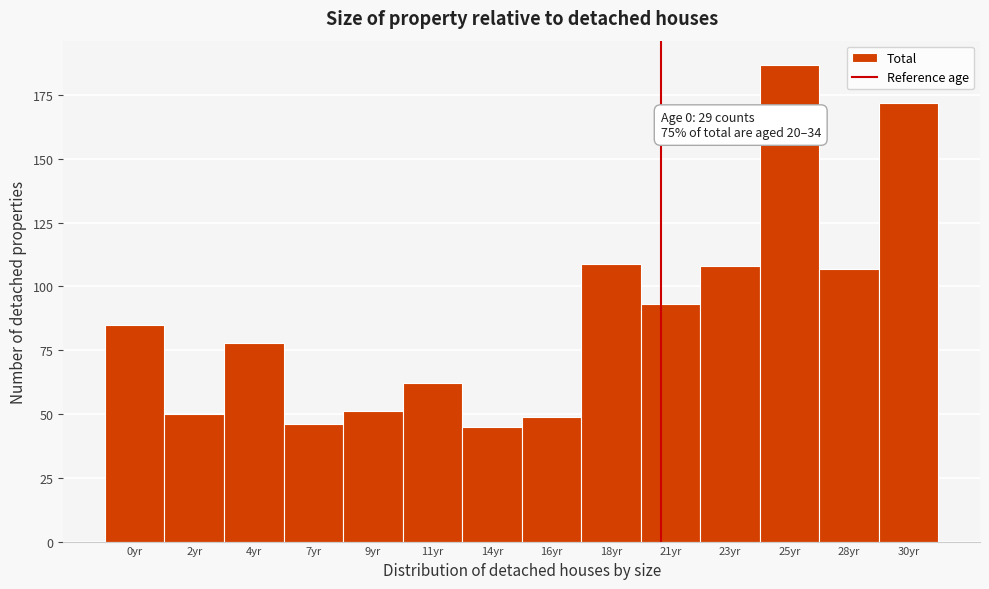

Reading left to right, extract all data points from this chart.

0yr=85	2yr=50	4yr=78	7yr=46	9yr=51	11yr=62	14yr=45	16yr=49	18yr=109	21yr=93	23yr=108	25yr=187	28yr=107	30yr=172